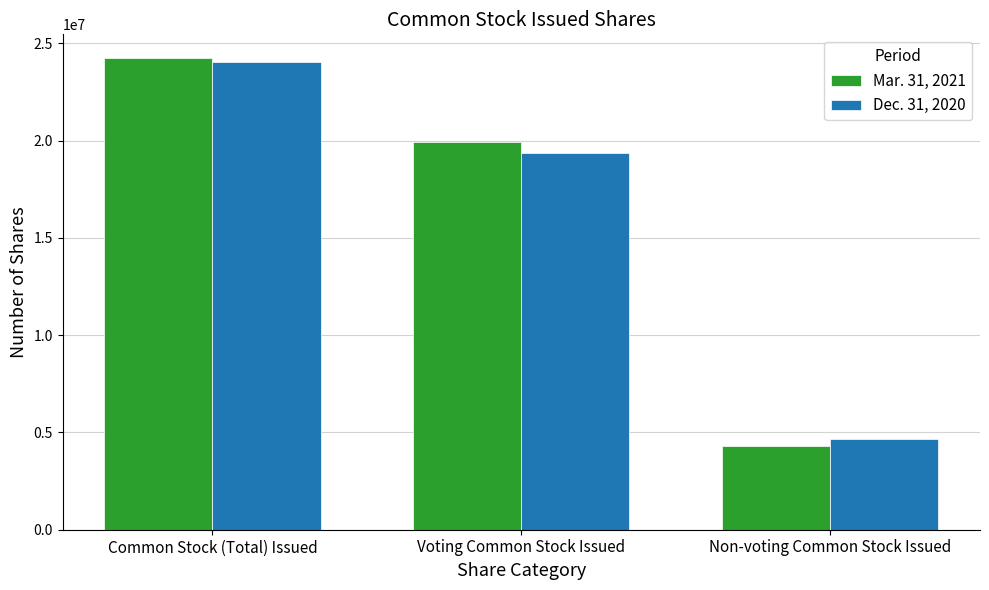

What is the label of the 3rd bar from the left?

Non-voting Common Stock Issued